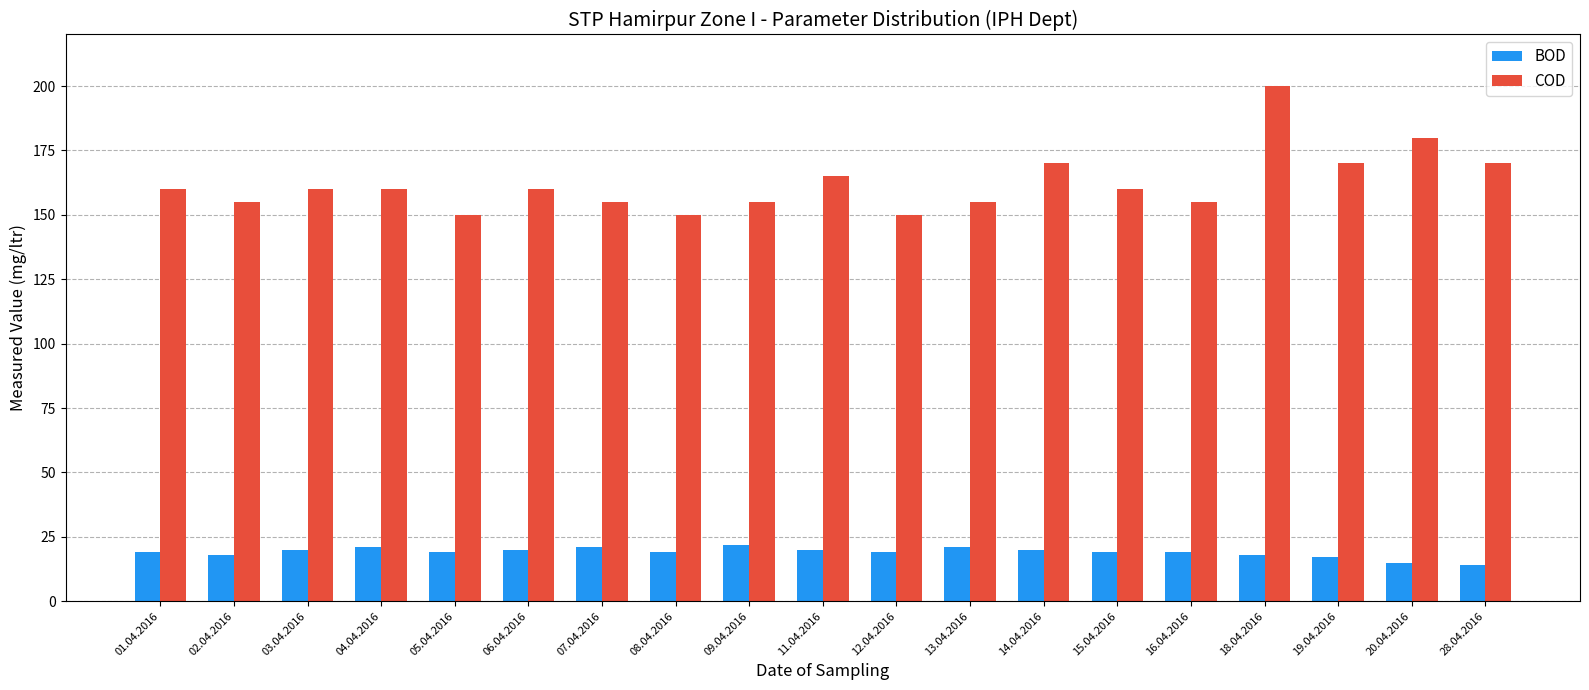

What position from the right is 14.04.2016?

7